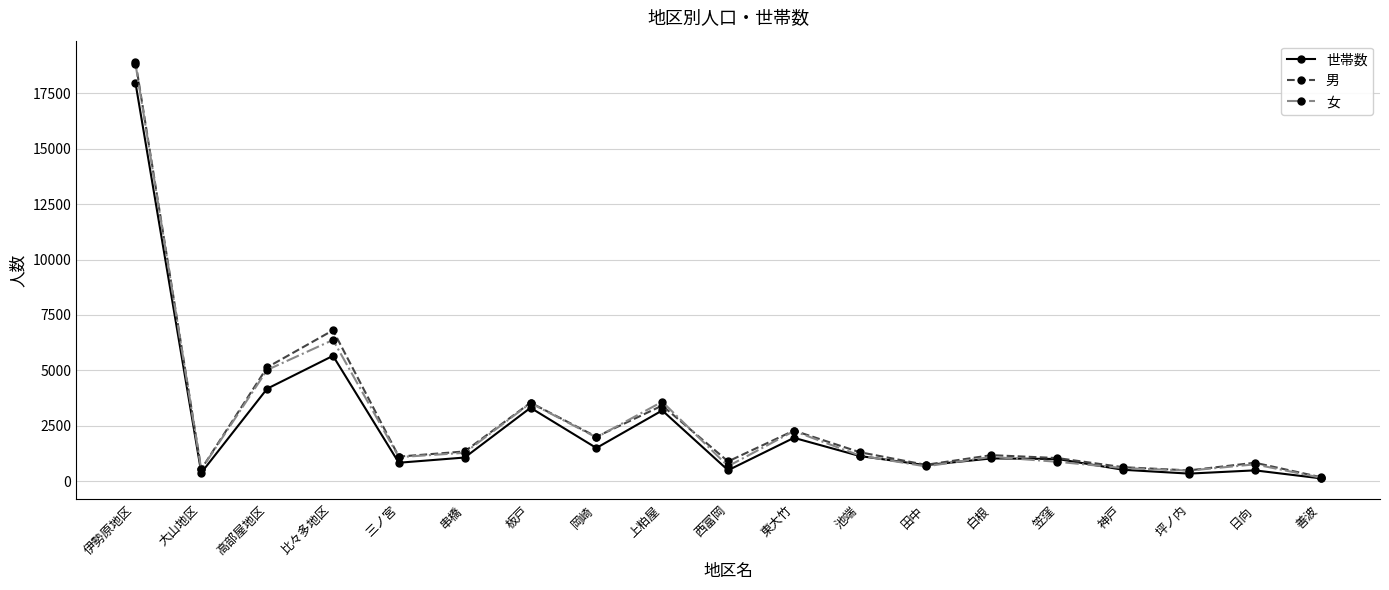

The value of 世帯数 at 白根 is 1026. True or false?

True